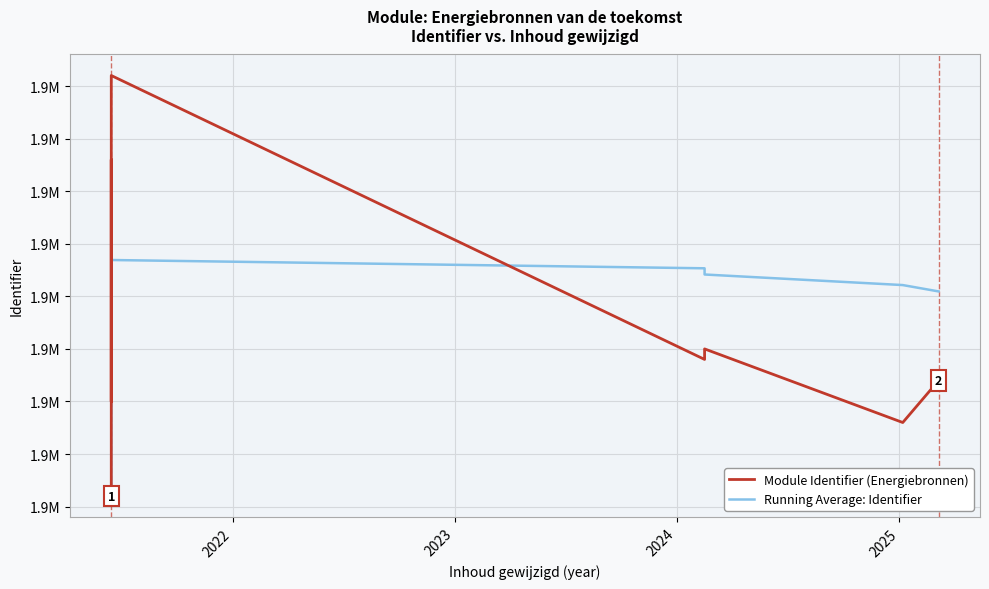

At how many categories does at least one series exceed 1930741?

13